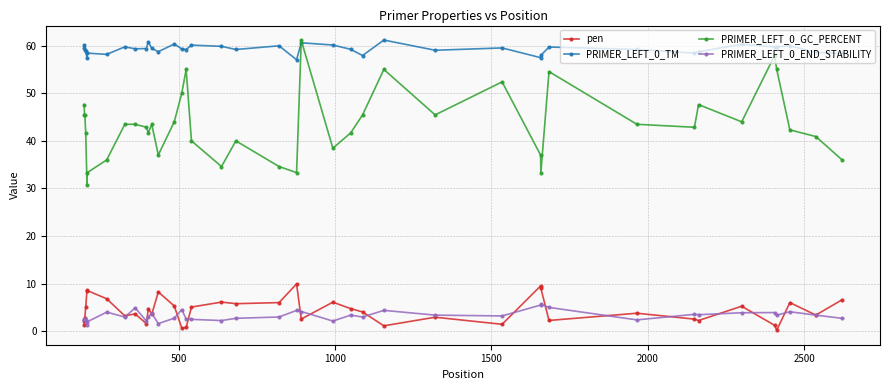

True or false: PRIMER_LEFT_0_TM and PRIMER_LEFT_0_END_STABILITY intersect in this chart.

False